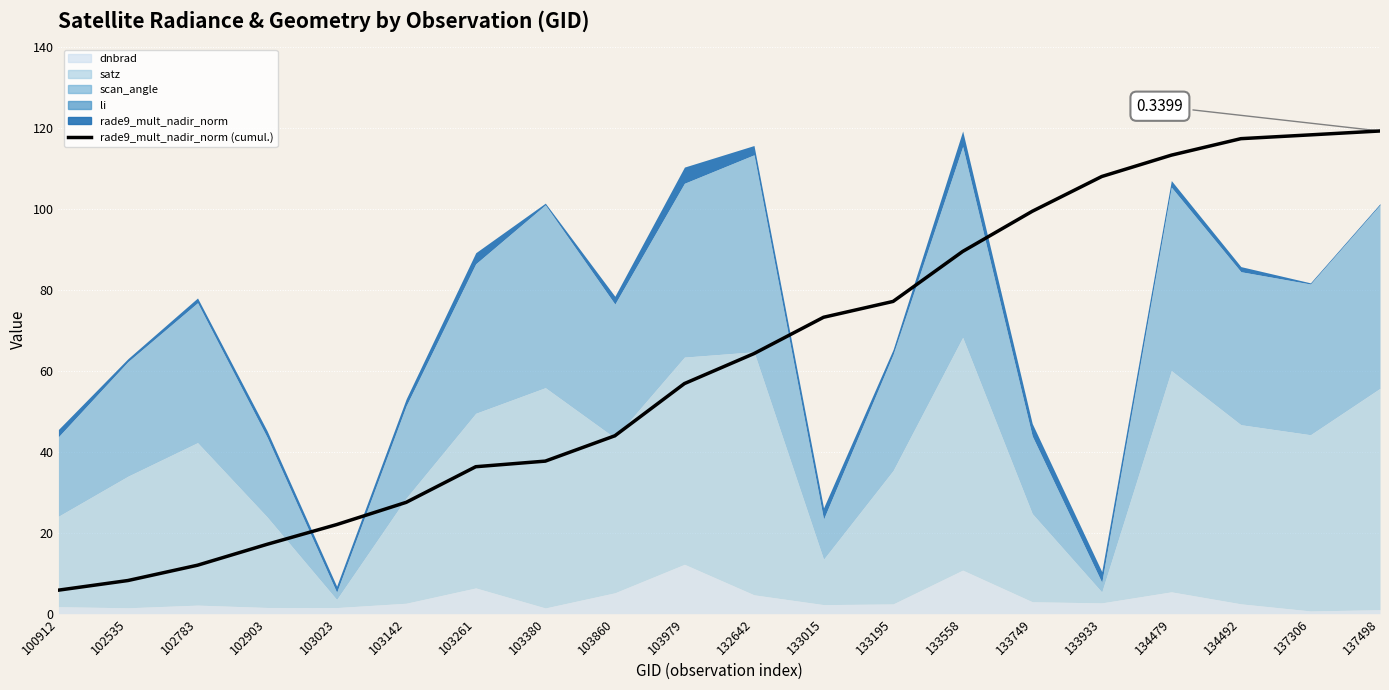

What is the maximum value shown in the chart?

119.2